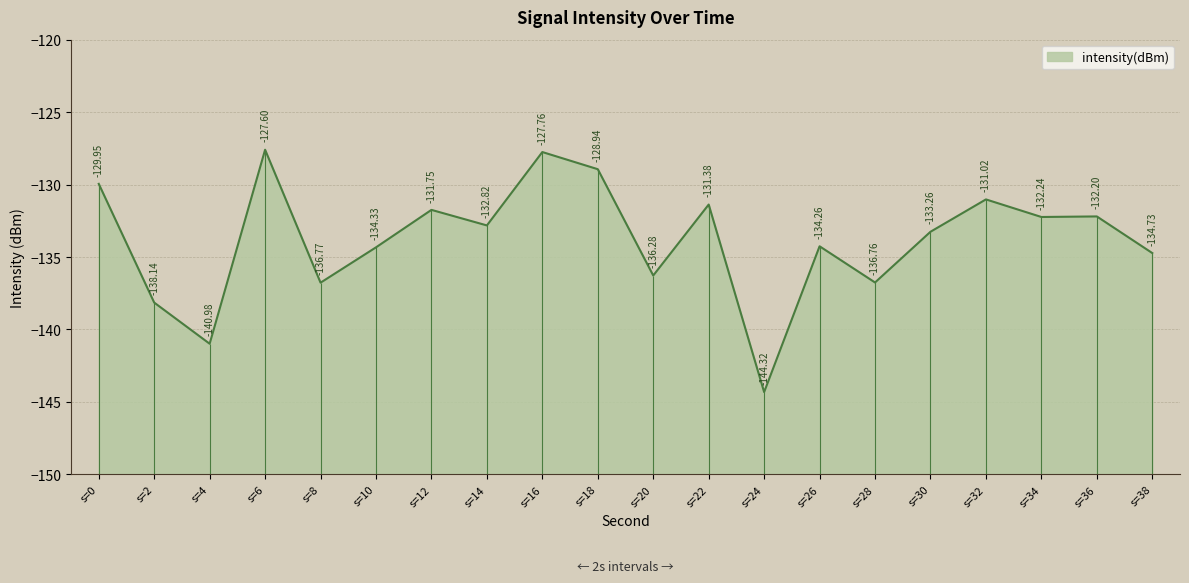

List the labels in order of intensity(dBm) value, smallest first.

s=24, s=4, s=2, s=8, s=28, s=20, s=38, s=10, s=26, s=30, s=14, s=34, s=36, s=12, s=22, s=32, s=0, s=18, s=16, s=6